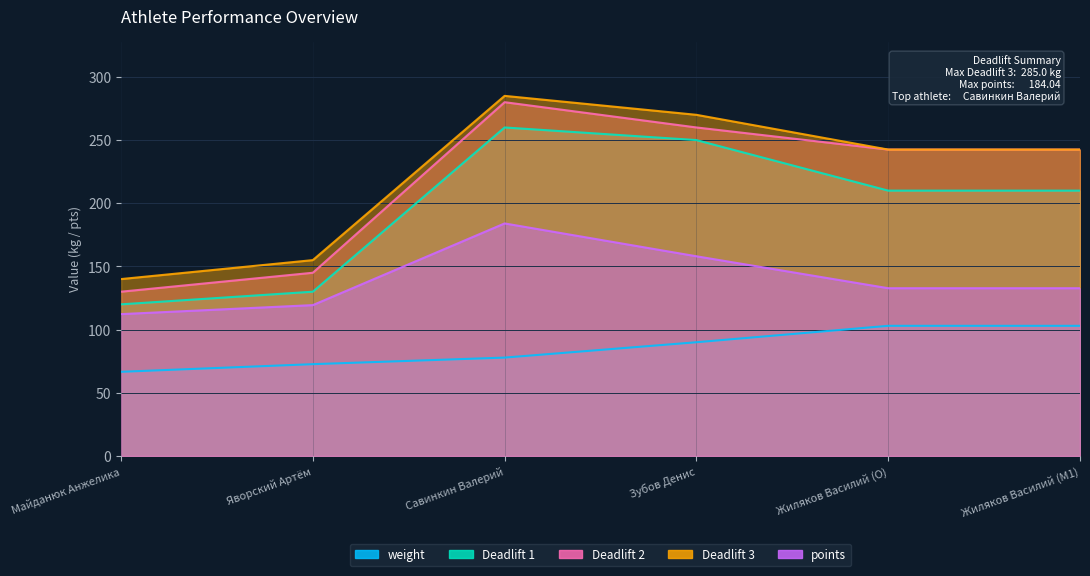

True or false: weight and Deadlift 1 cross at least once.

False